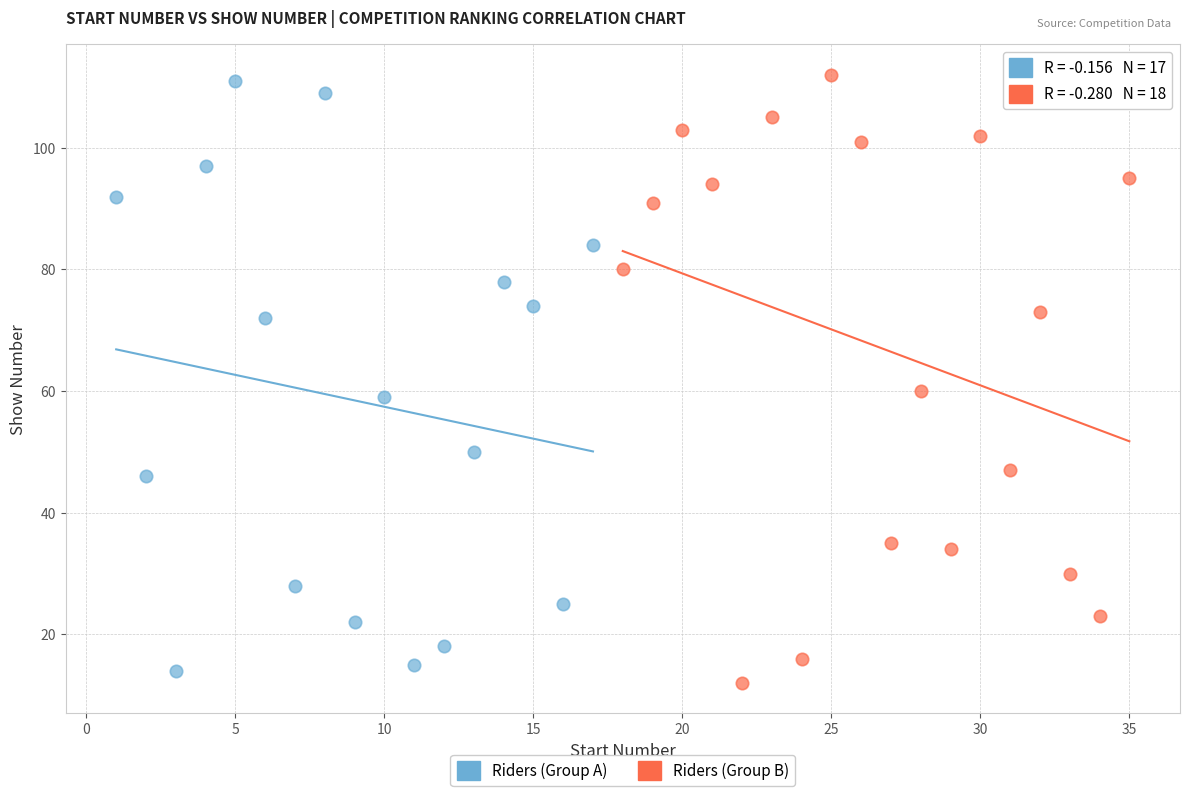

Which series has the widest spread of Y values?

Riders (Group B)